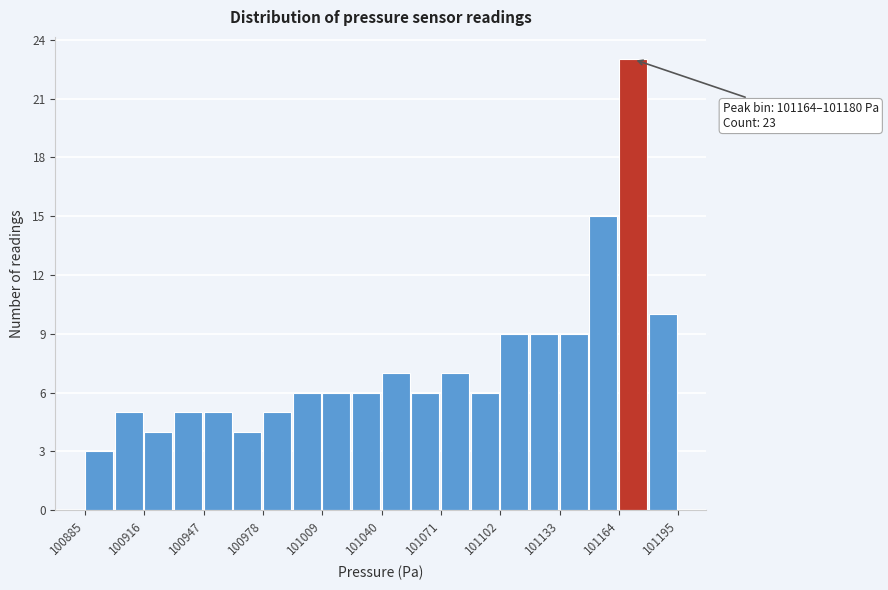

Read against the x-axis, roughly where is the centre of the tallest bar?

101170